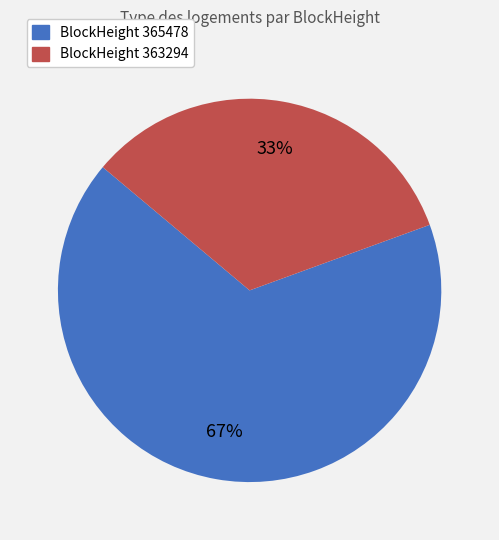

To the nearest percent, what is the average slice percentage?

50%